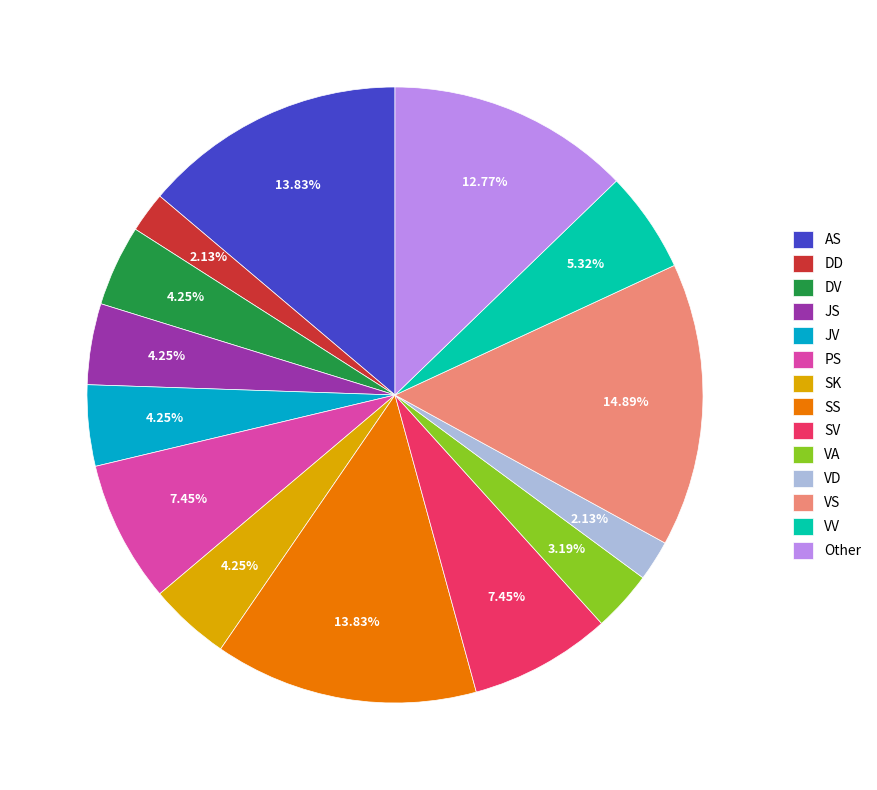

Does JV account for over 50% of the chart?

No